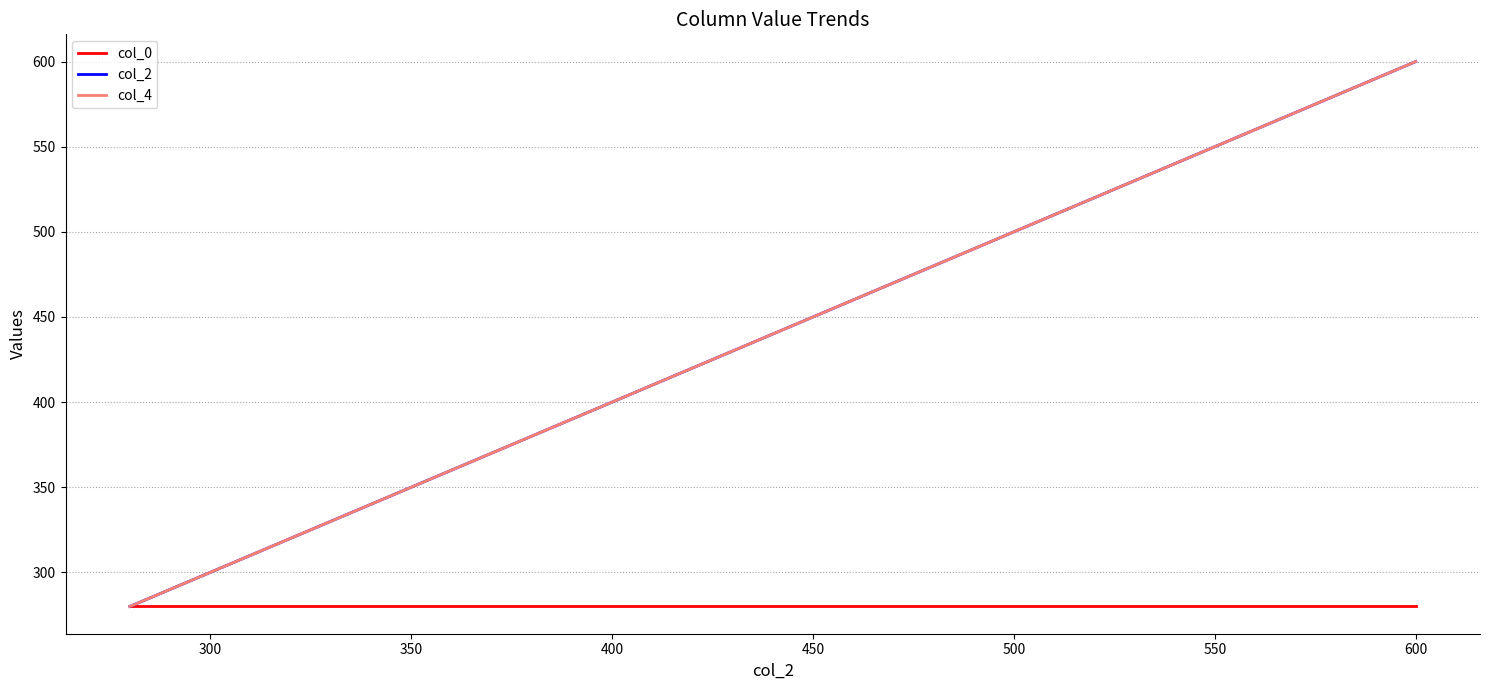

How many data points in col_4 are less than 450?

3